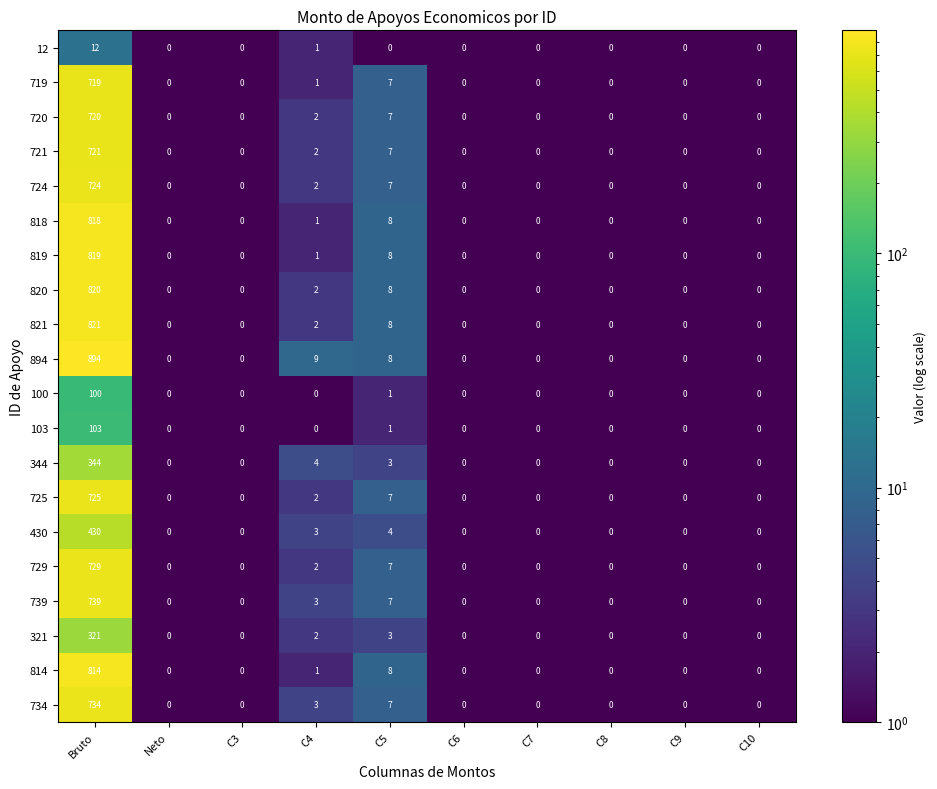

How many series are shown in this chart?

20